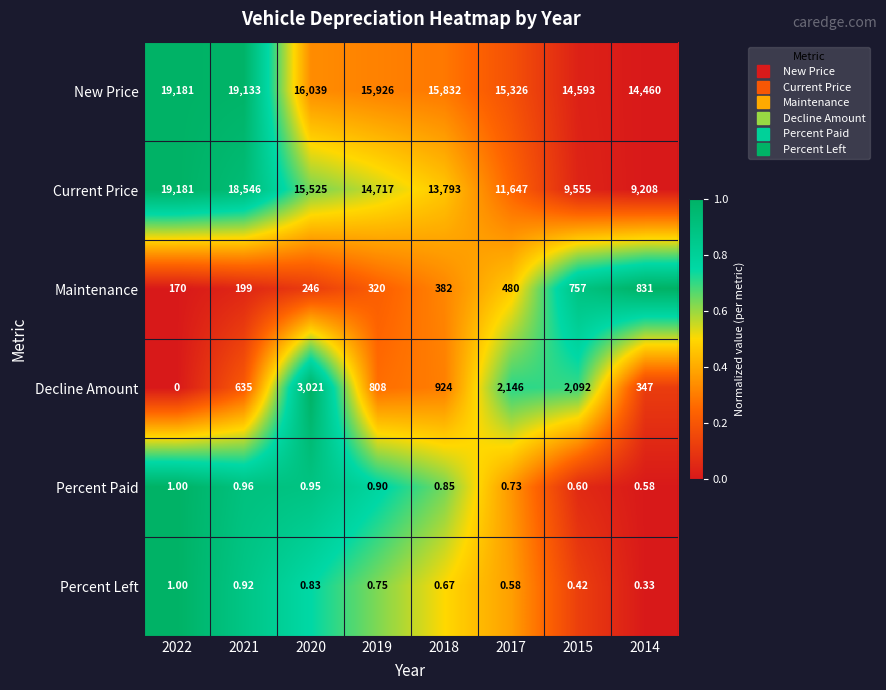

Which series has the largest total across all categories?

New Price